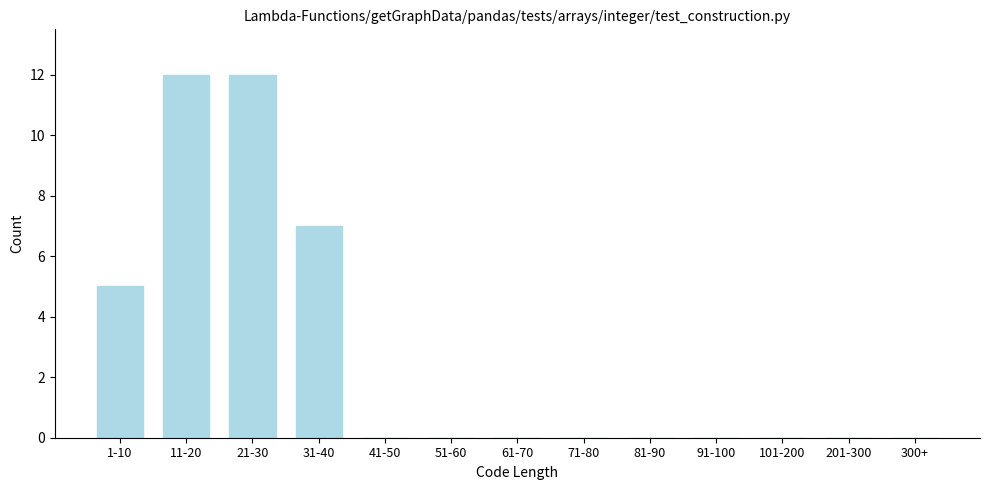

Reading left to right, transcribe all the data shown in this chart.

1-10=5	11-20=12	21-30=12	31-40=7	41-50=0	51-60=0	61-70=0	71-80=0	81-90=0	91-100=0	101-200=0	201-300=0	300+=0